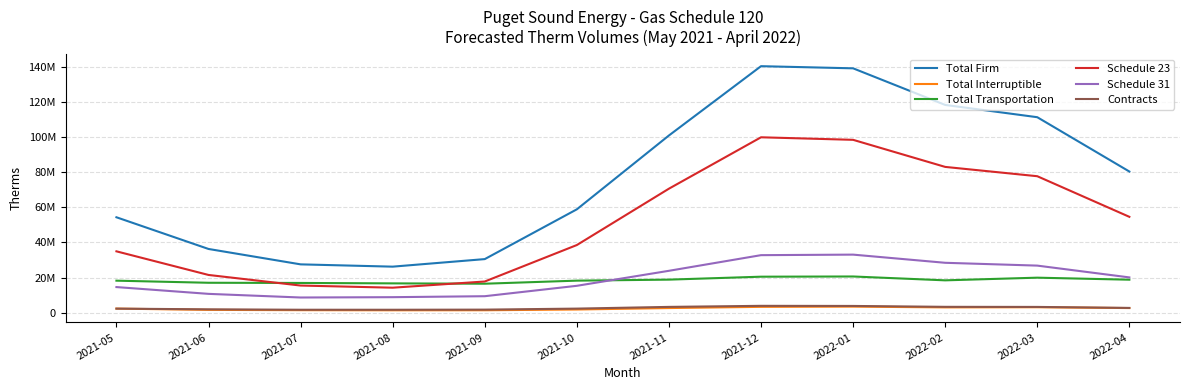

What is the total value across all series at 2022-03?

242106581